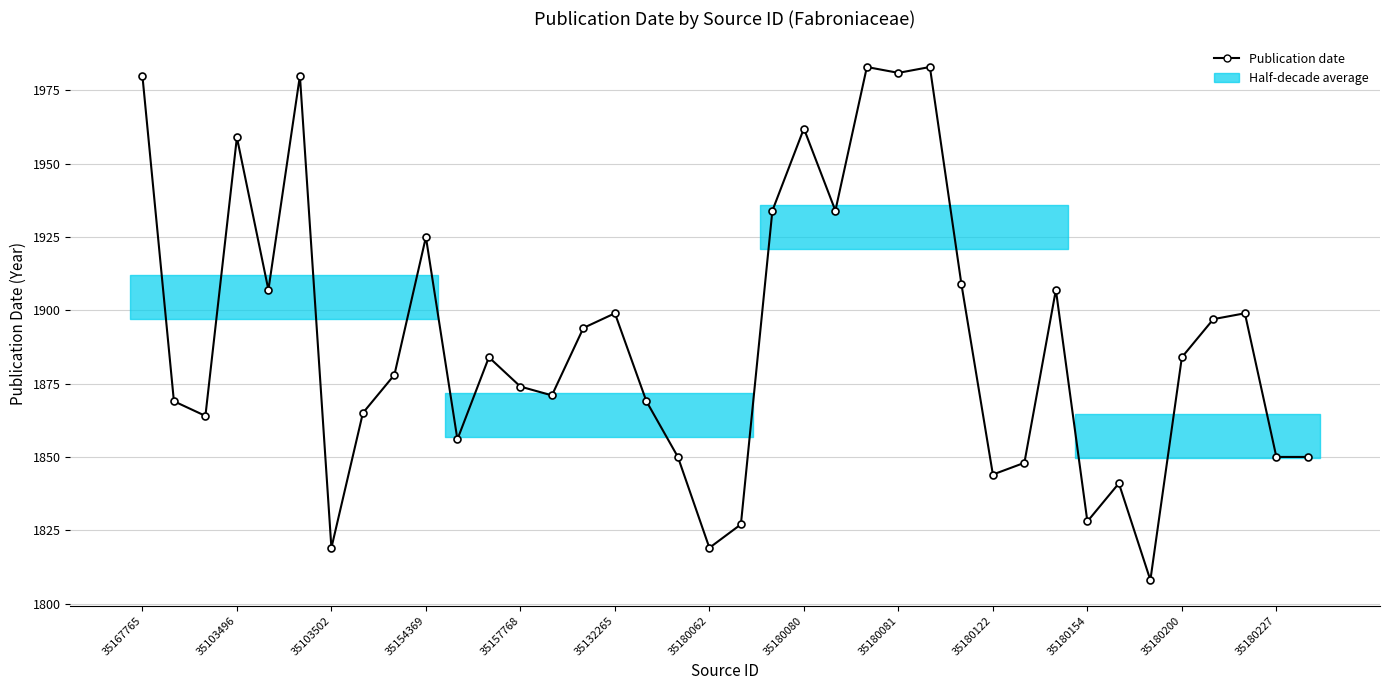

What is the sum of all values?

71831